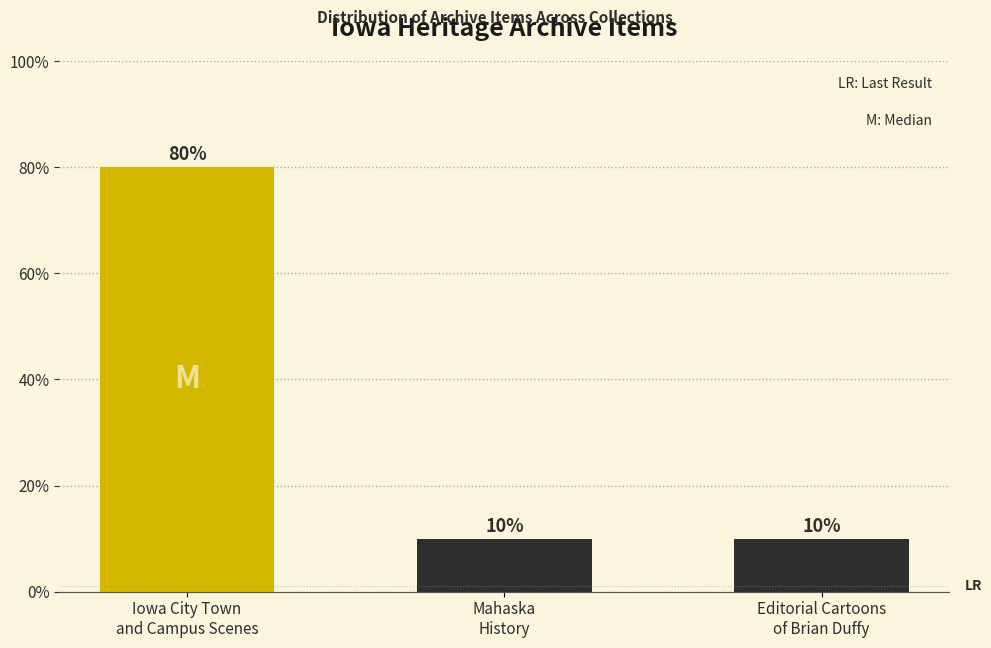

What is the change in value from Iowa City Town
and Campus Scenes to Editorial Cartoons
of Brian Duffy?

-70